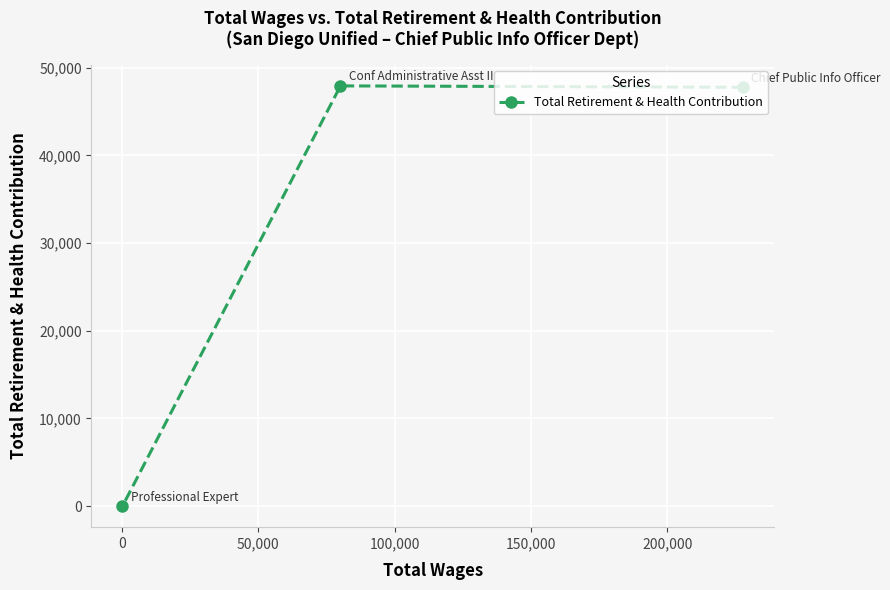

What is the average value?

31895